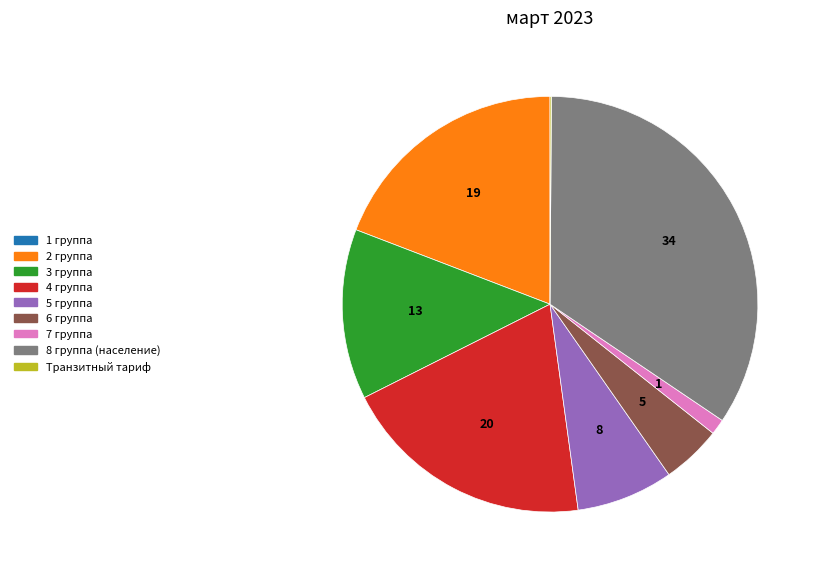

Combined, do 8 группа (население) and 3 группа account for over 50%?

No